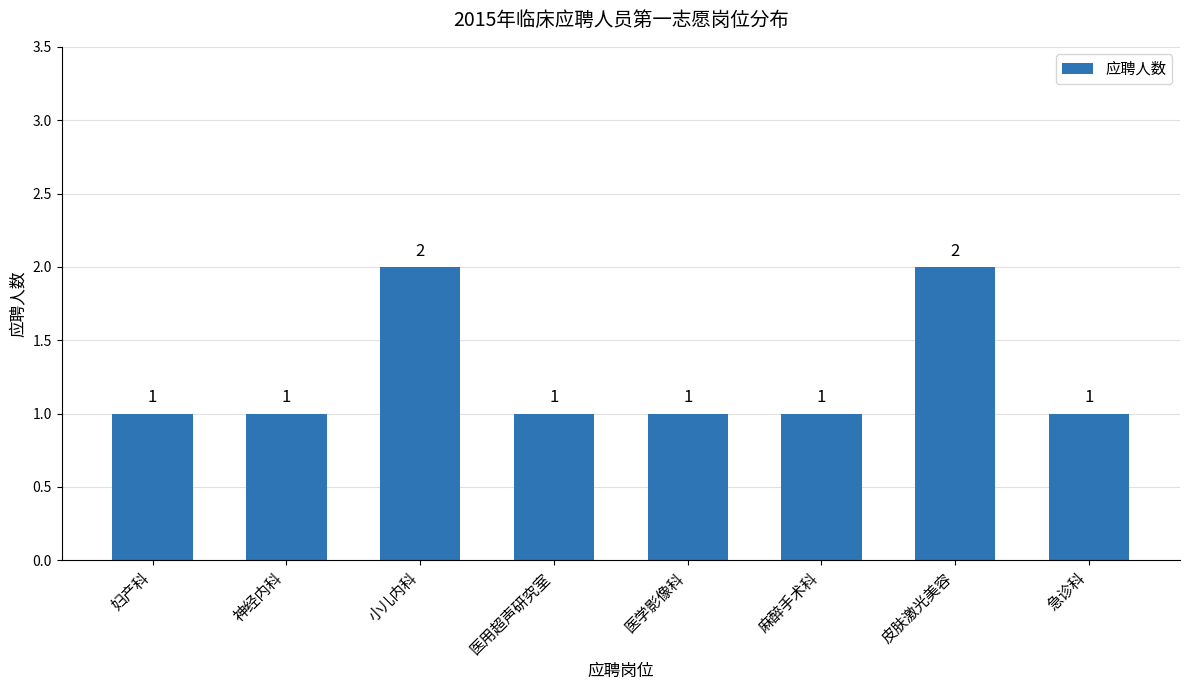

Reading right to left, what are all the values shown in this chart?

1	2	1	1	1	2	1	1